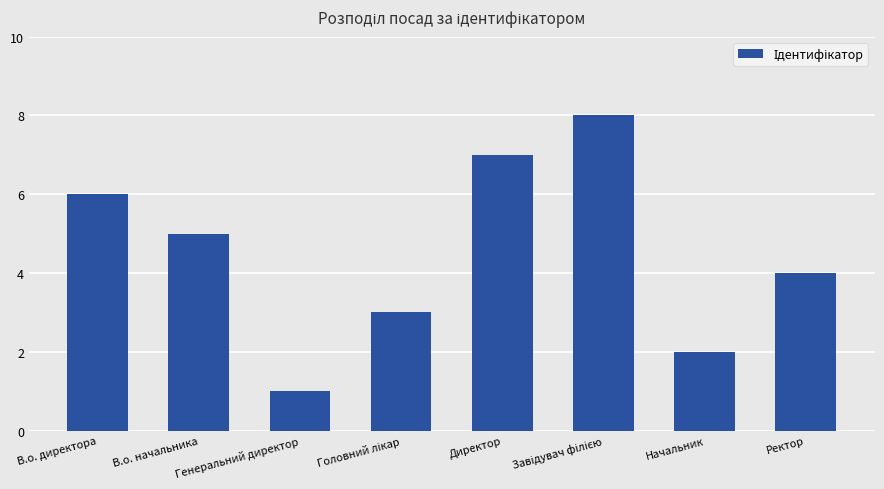

The value at Начальник is 2. True or false?

True